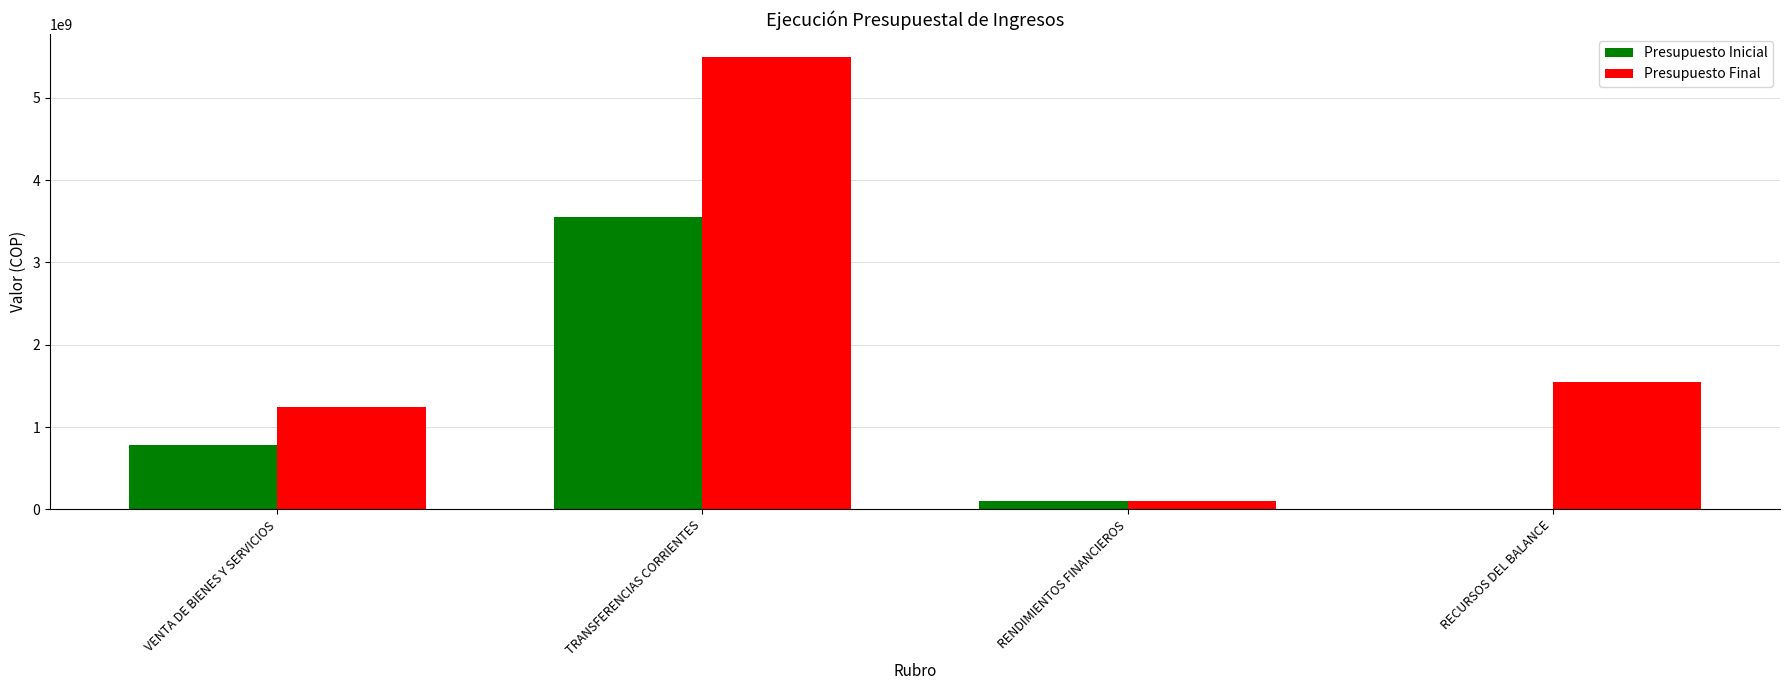

How many distinct data groups are displayed?

2